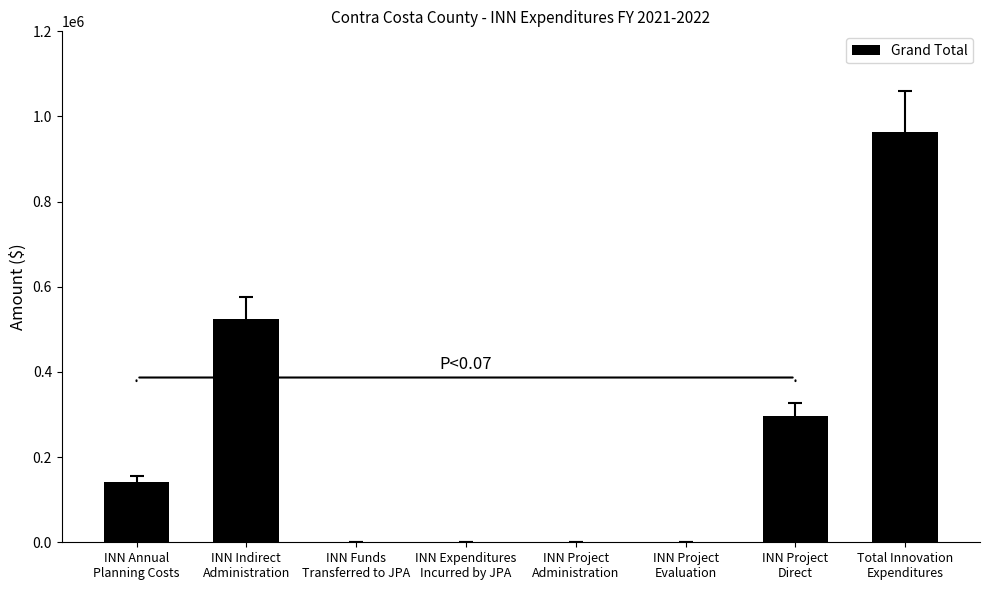

Reading left to right, what are all the values shown in this chart?

INN Annual
Planning Costs=142498.2	INN Indirect
Administration=524577.8	INN Funds
Transferred to JPA=0.0	INN Expenditures
Incurred by JPA=0.0	INN Project
Administration=0.0	INN Project
Evaluation=0.0	INN Project
Direct=297236.4	Total Innovation
Expenditures=964312.4